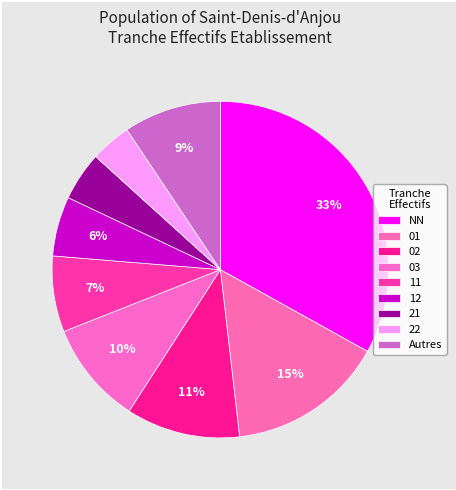

What percentage is NOT represented by 12?

94.3%